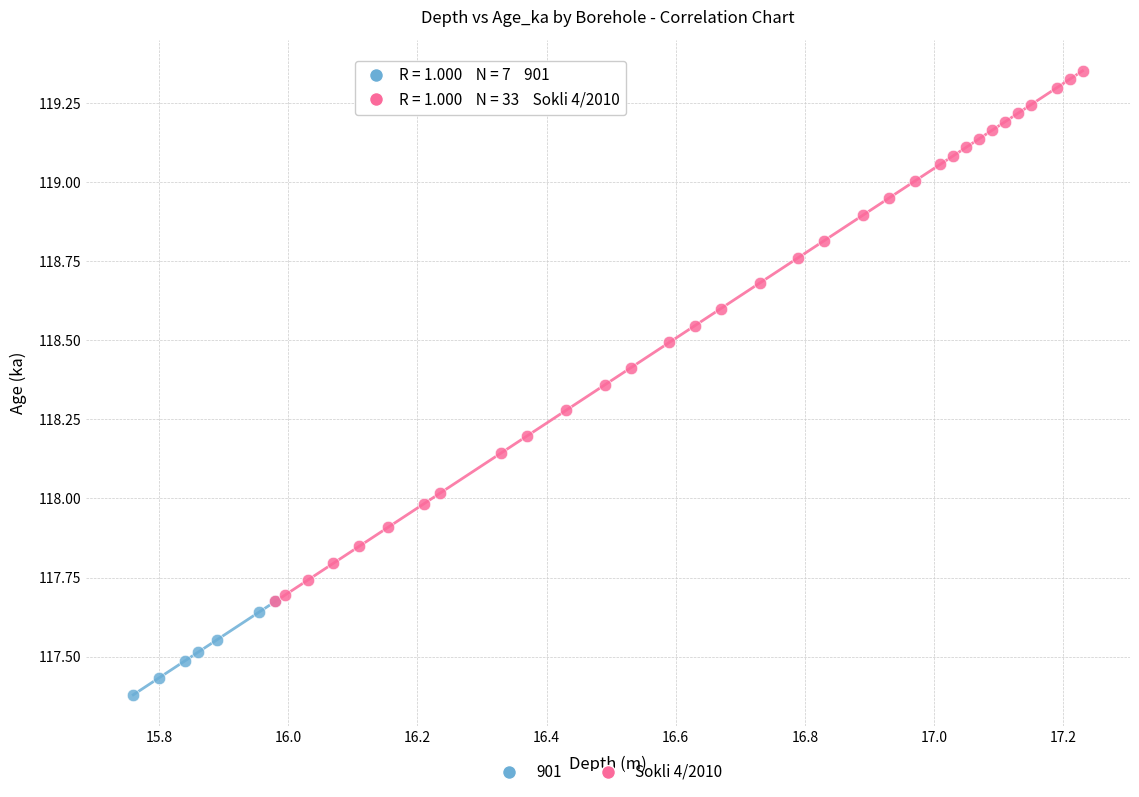

Which series reaches the maximum Y coordinate?

Sokli 4/2010